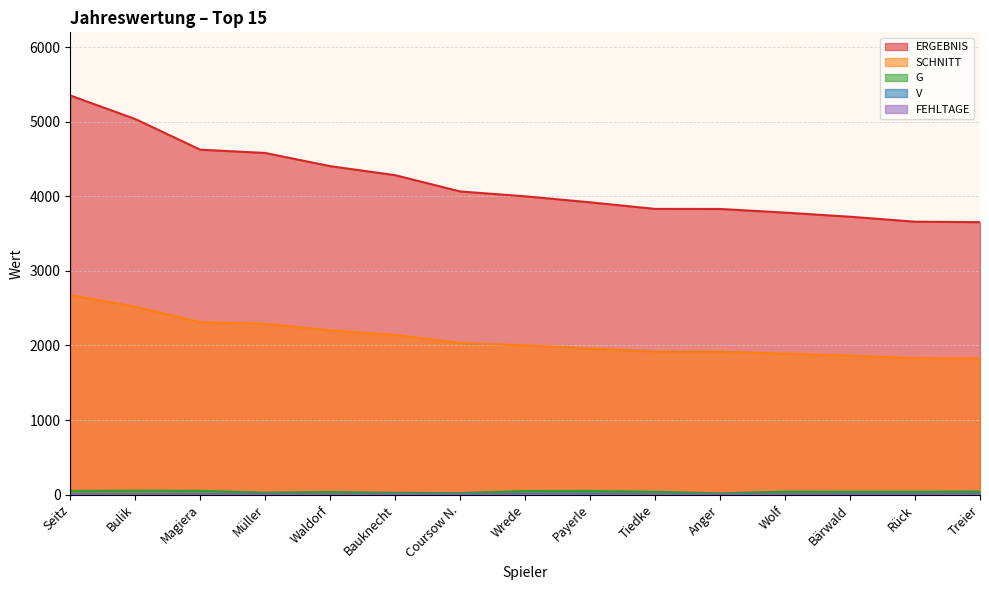

At how many categories does at least one series exceed 2081?

15